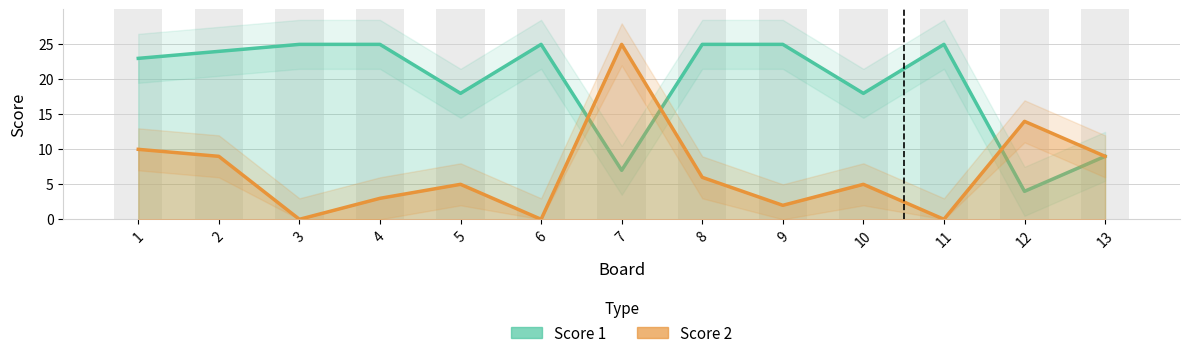

Which category has the lowest value across all series?

3